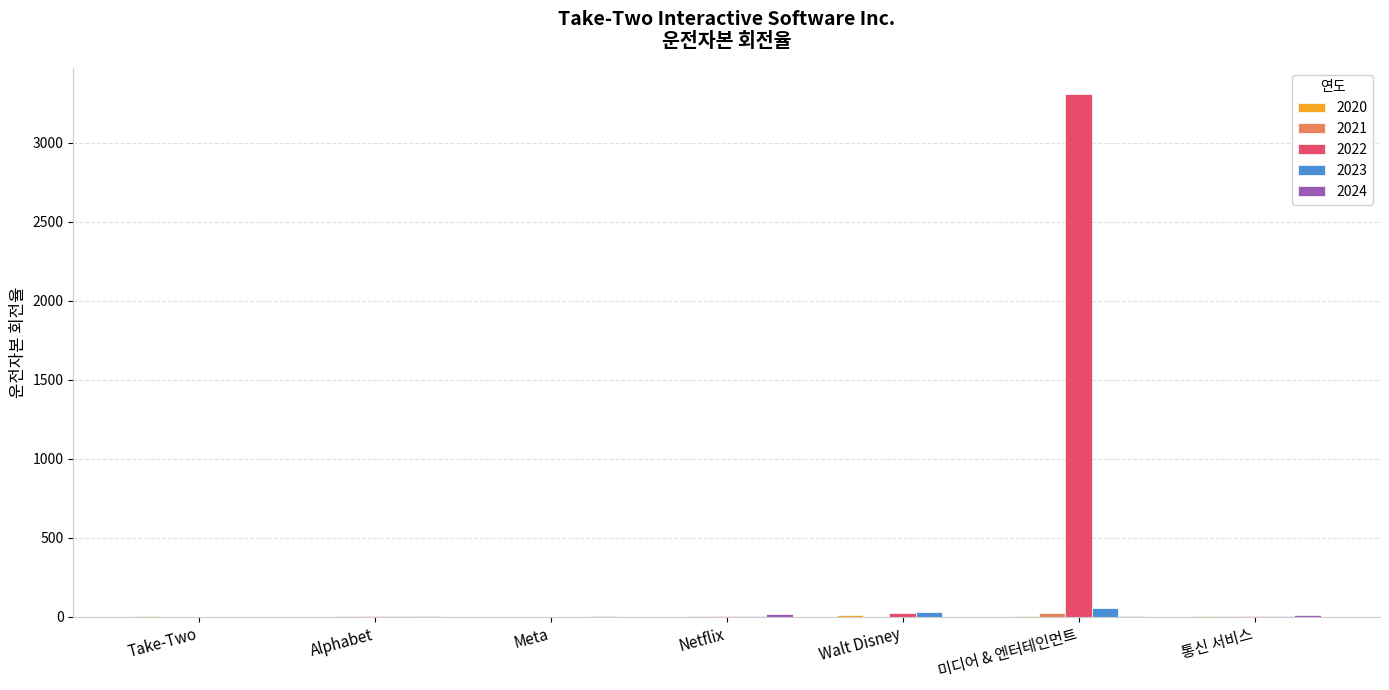

How many distinct data groups are displayed?

5